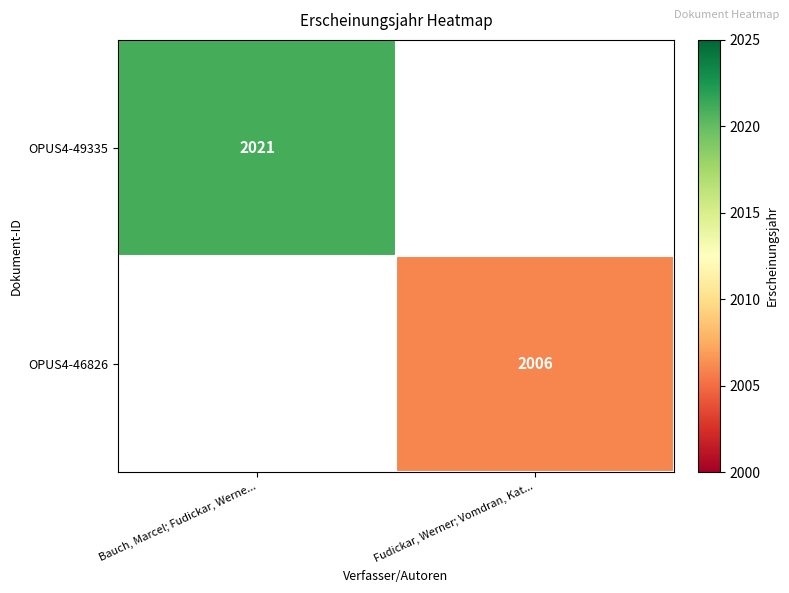

True or false: OPUS4-49335 has a value of 2021 at Bauch, Marcel; Fudickar, Werne....

True